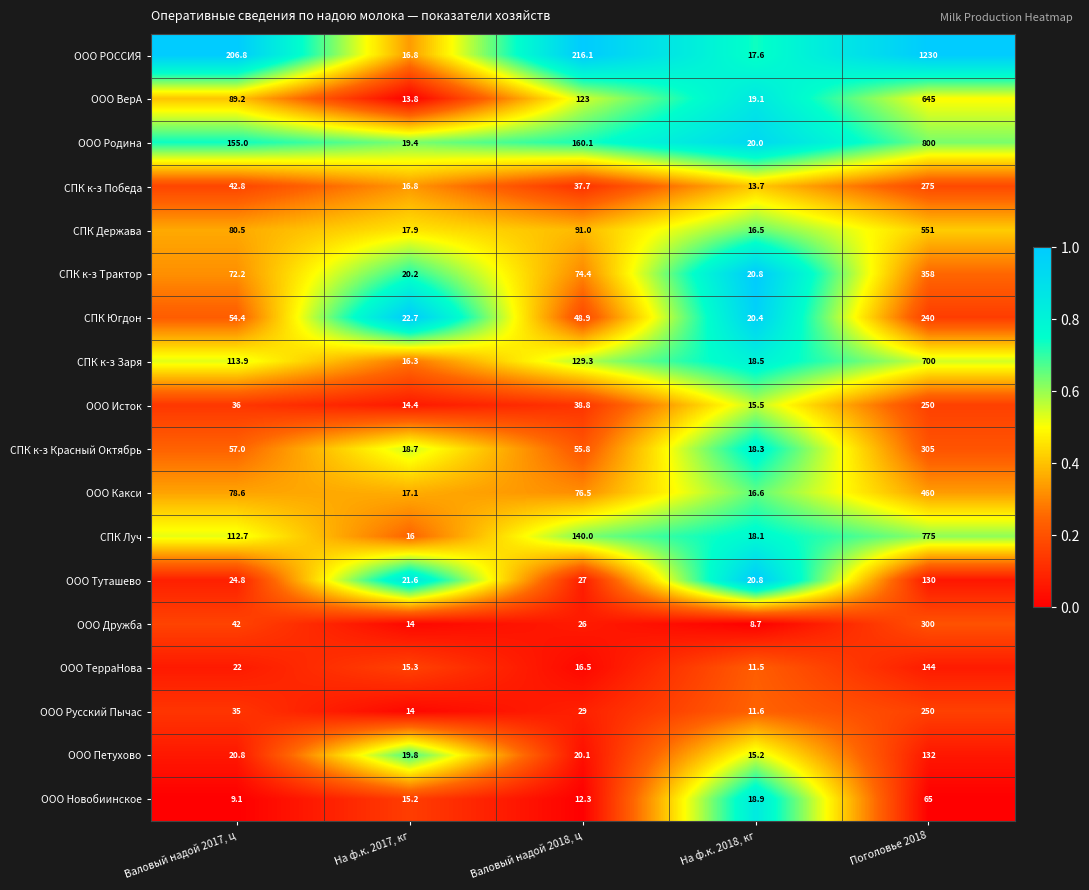

Rank the categories by СПК Луч value from highest to lowest.

Поголовье 2018, Валовый надой 2018, ц, Валовый надой 2017, ц, На ф.к. 2018, кг, На ф.к. 2017, кг